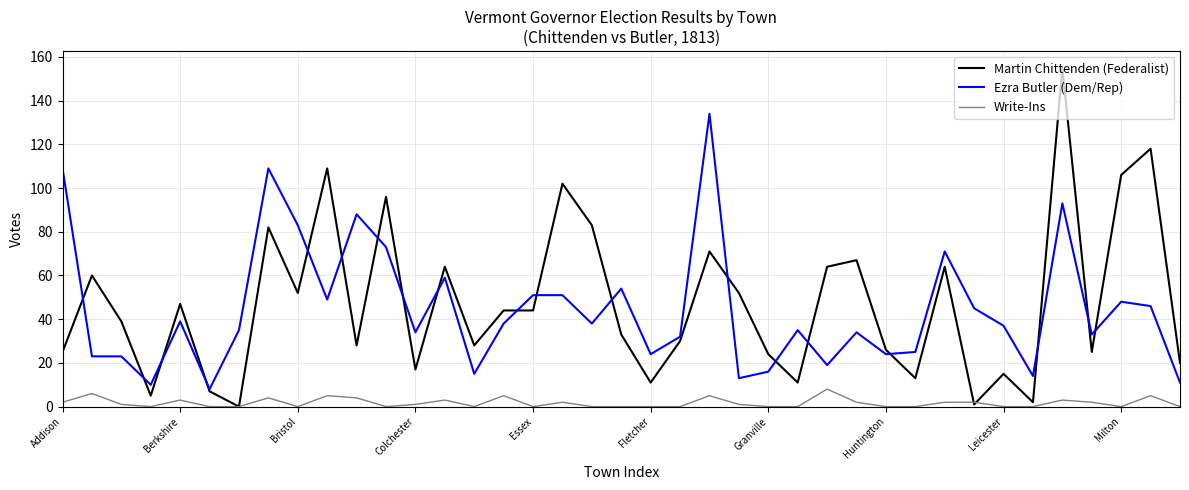

True or false: Ezra Butler (Dem/Rep) and Write-Ins cross at least once.

False